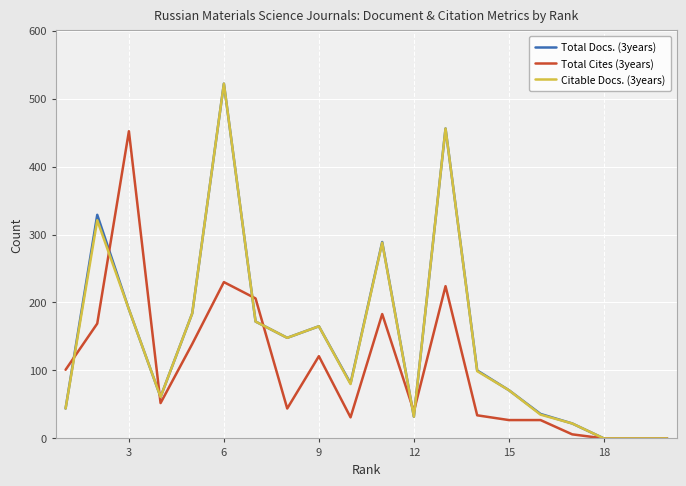

What is the greatest value displayed?

522